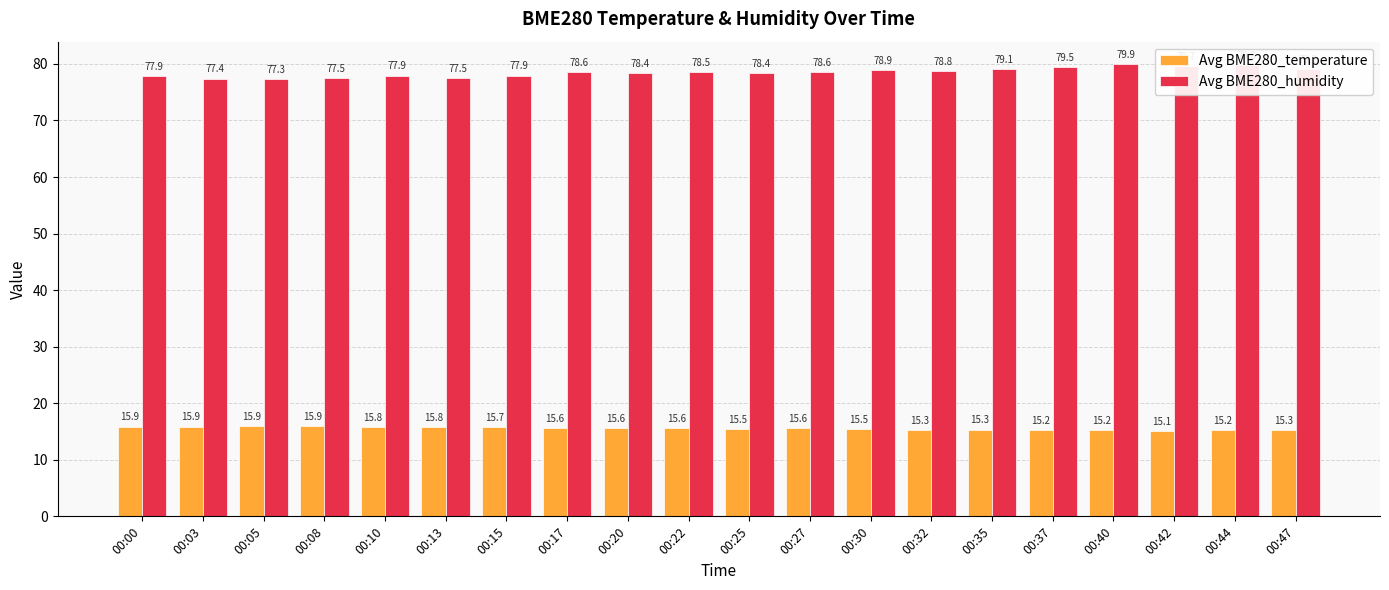

What is the maximum value shown in the chart?

79.9